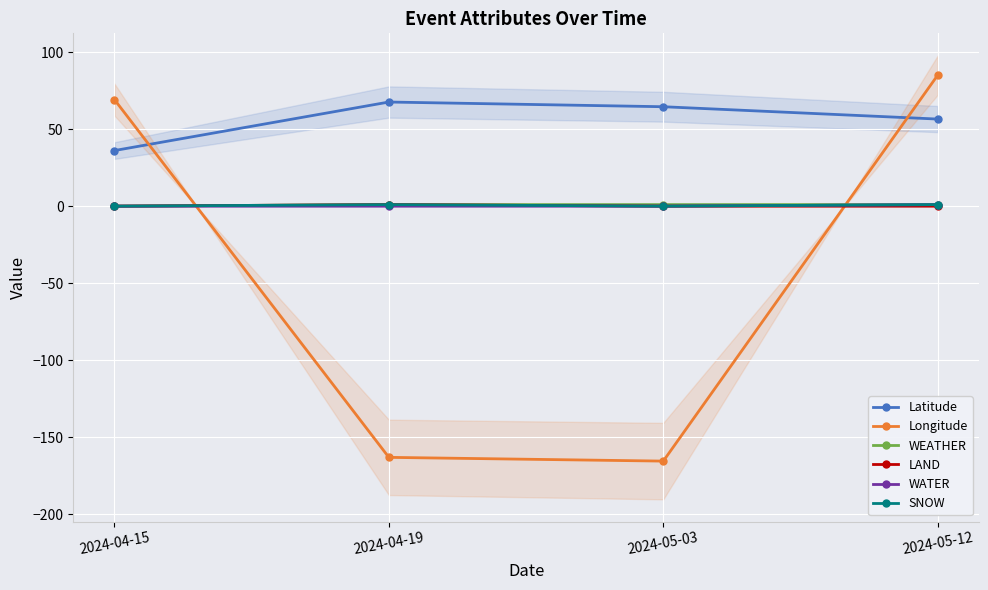

What position from the left is 2024-05-03?

3